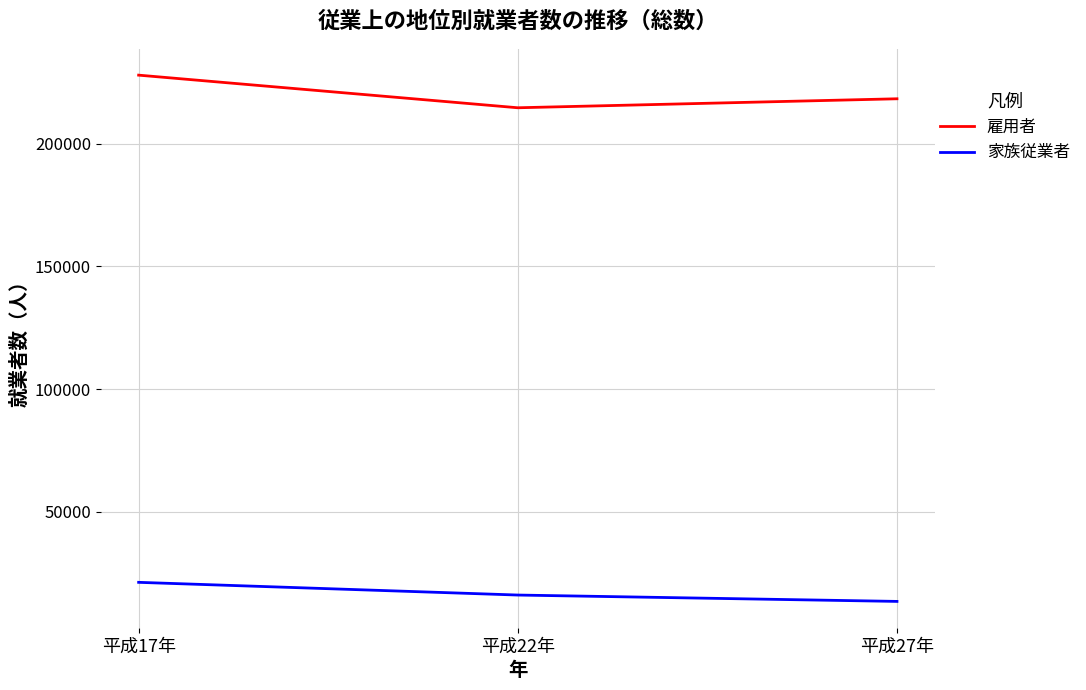

Reading left to right, what are all the values shown in this chart?

雇用者: 平成17年=227970	平成22年=214676	平成27年=218338
家族従業者: 平成17年=21277	平成22年=16099	平成27年=13505